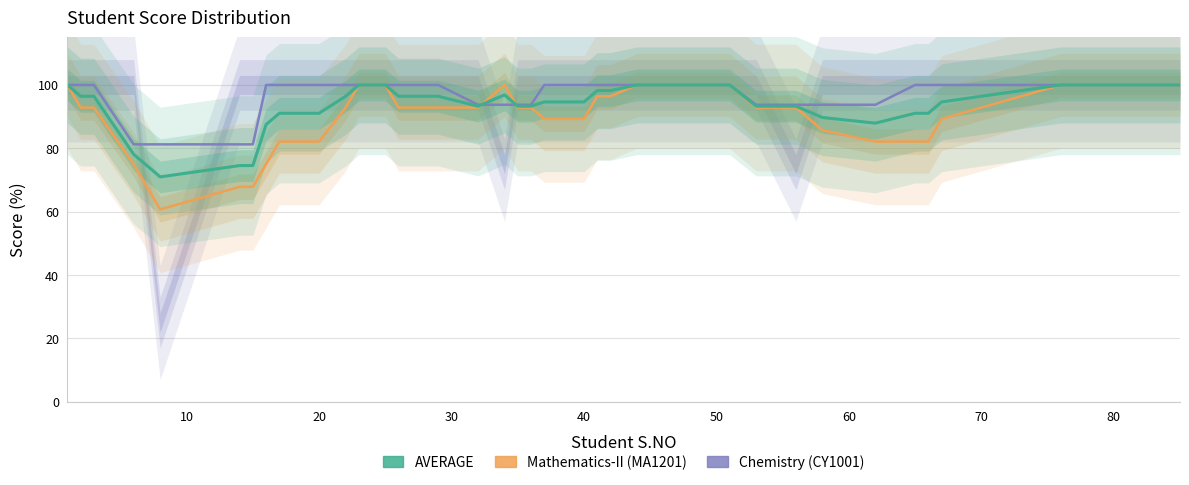

What are all the series names shown in the legend?

Chemistry (CY1001), Mathematics-II (MA1201), AVERAGE